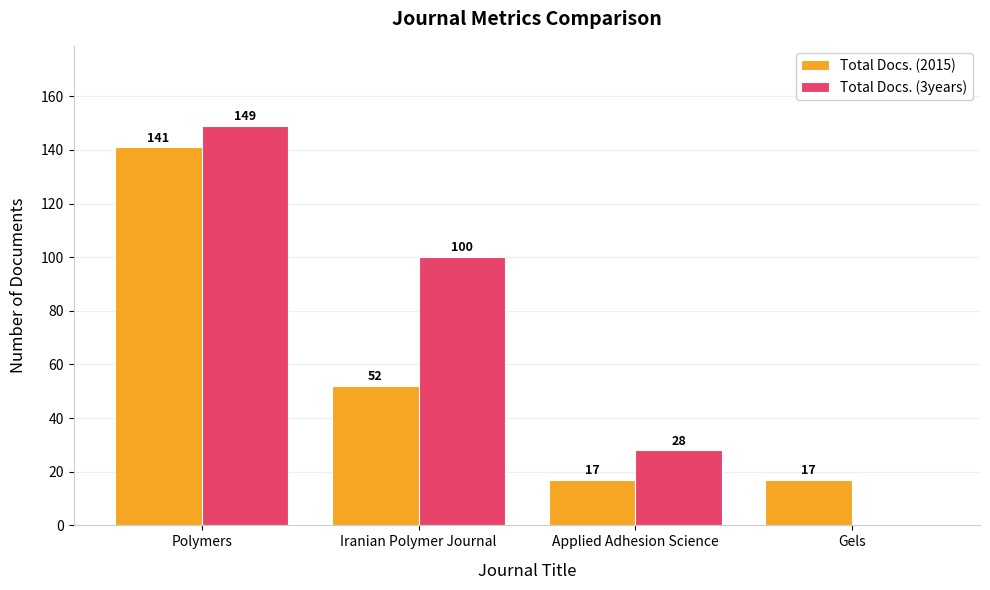

The value of Total Docs. (2015) at Polymers is 141. True or false?

True